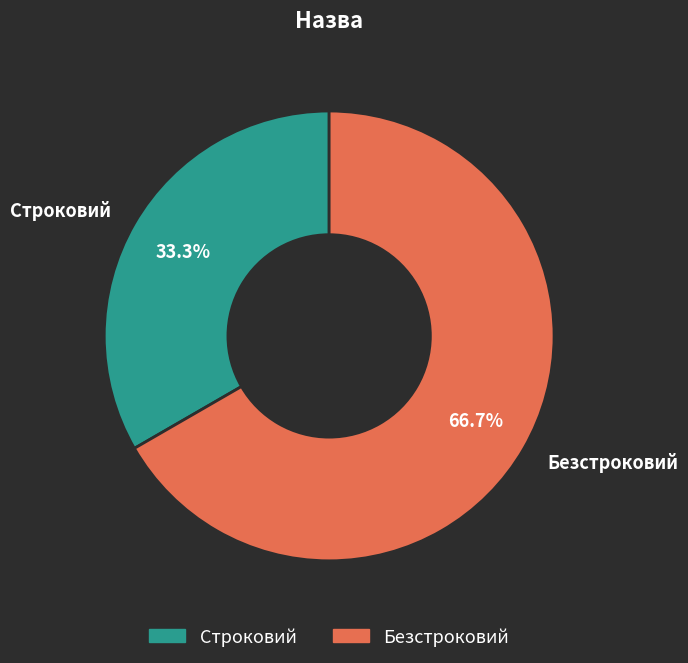

Which category has the smallest portion of the pie?

Строковий